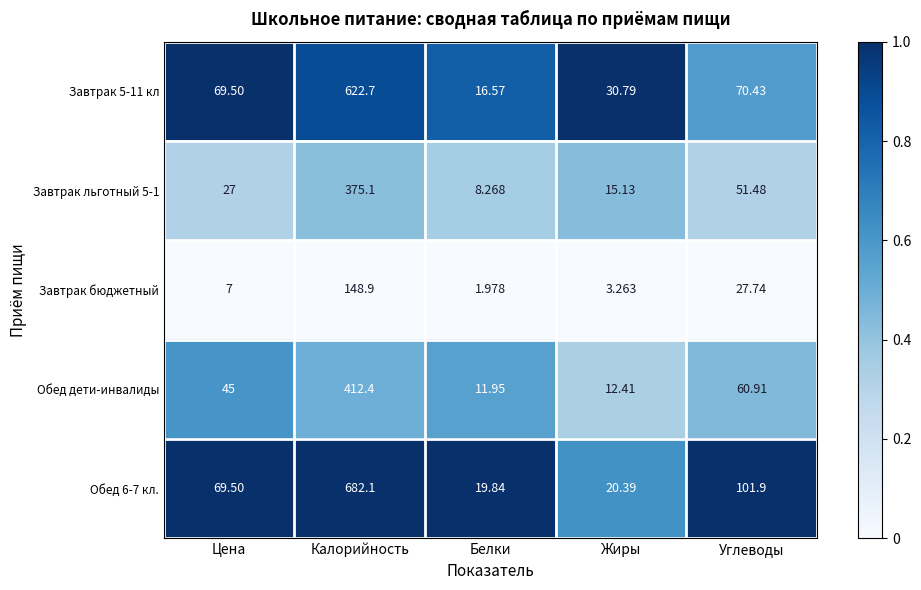

At which category is the sum across all series the highest?

Калорийность